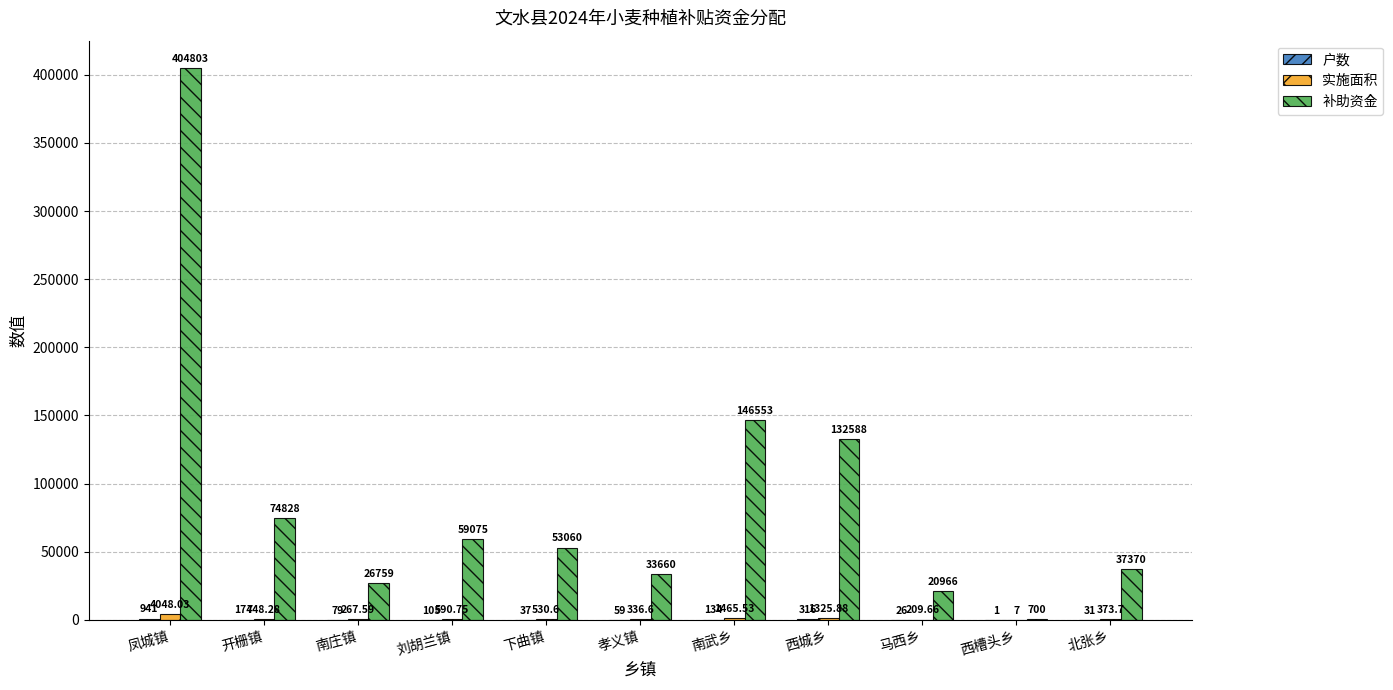

Which category has the highest value across all series?

凤城镇